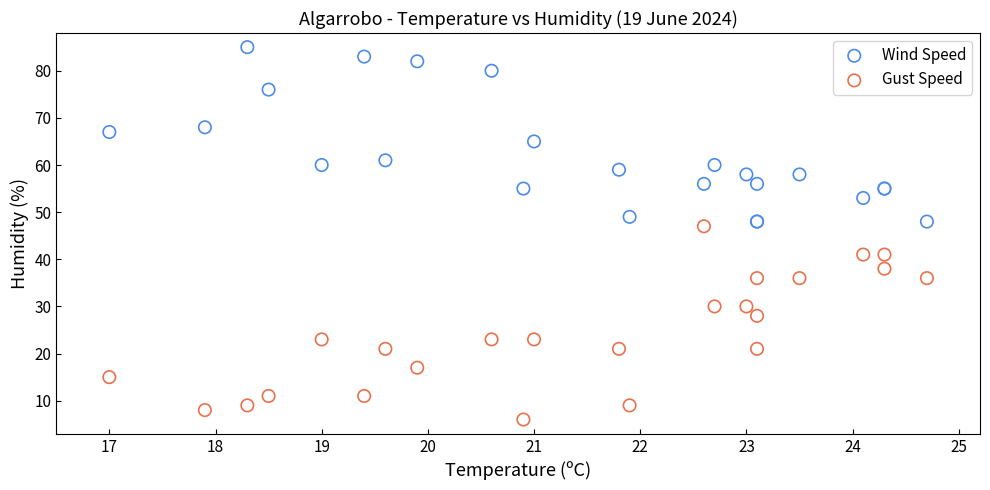

Which series contains the highest Y value?

Wind Speed